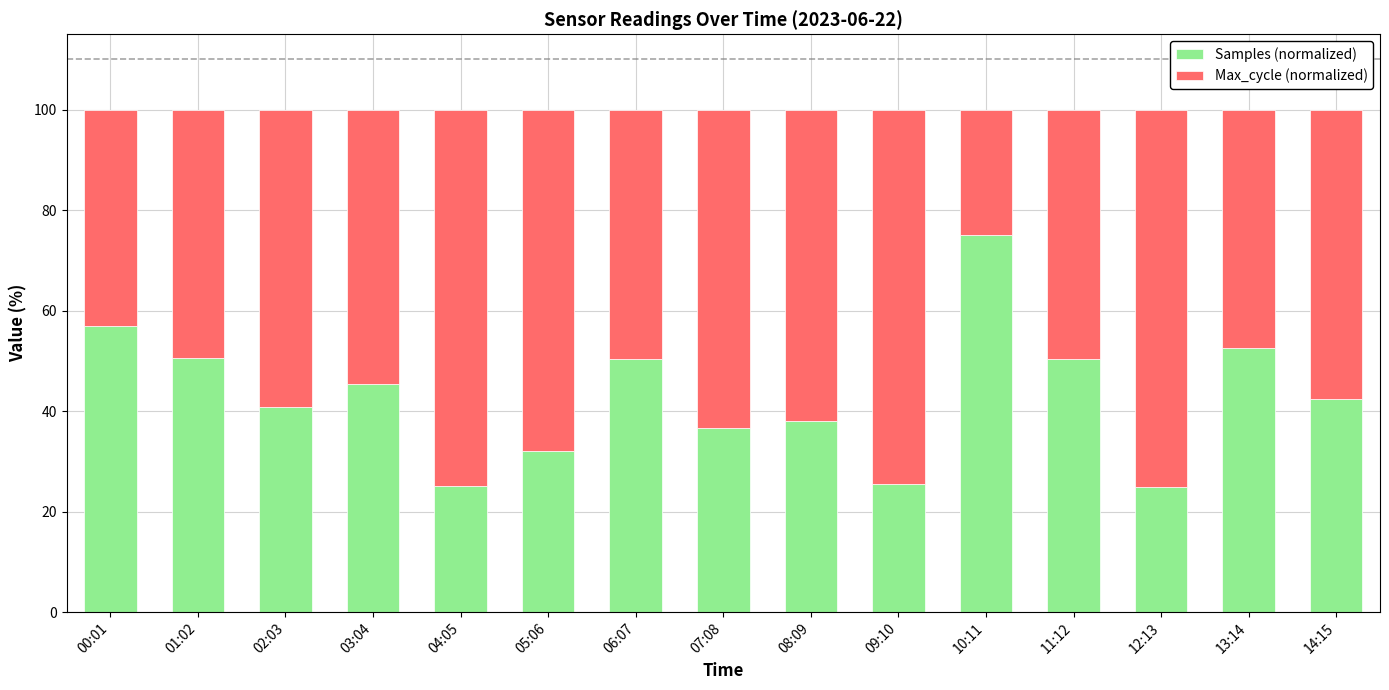

The value of Samples (normalized) at 10:11 is 75.0. True or false?

True